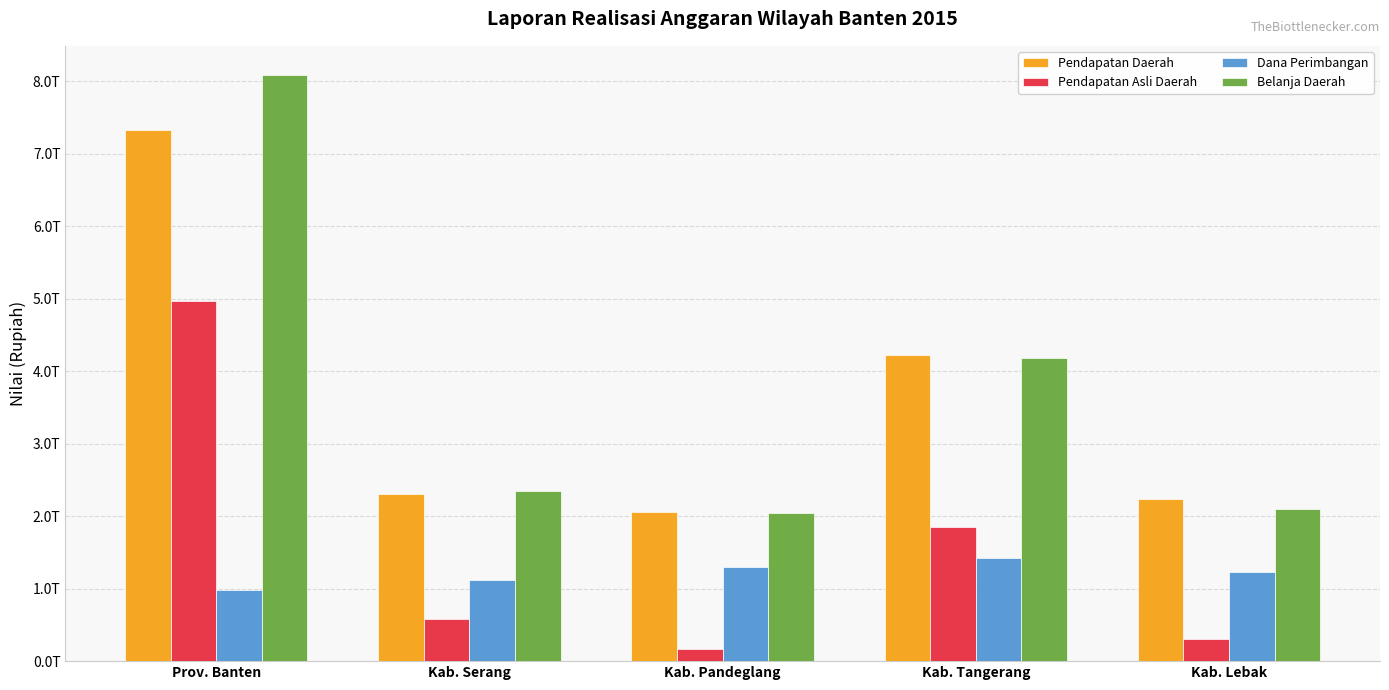

What are all the series names shown in the legend?

Pendapatan Daerah, Pendapatan Asli Daerah, Dana Perimbangan, Belanja Daerah